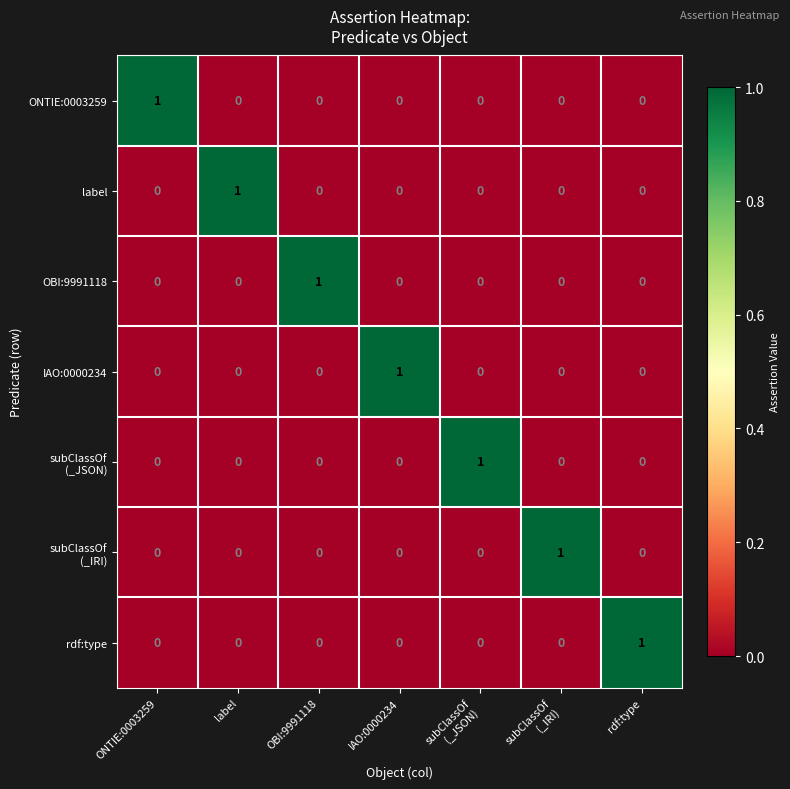

At how many categories does at least one series exceed 0?

7